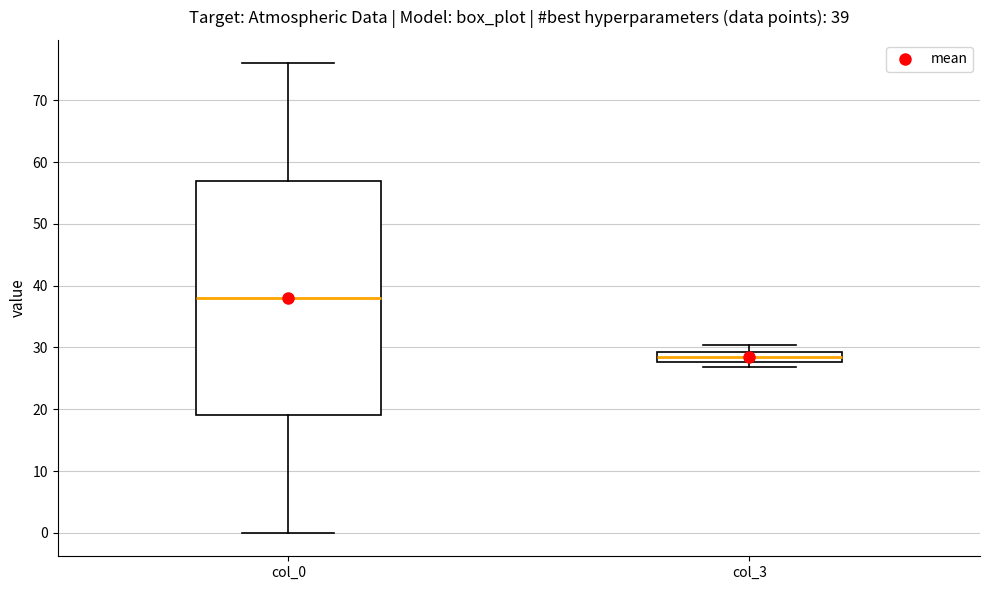

Which box is the tallest, from its lower edge to its upper edge?

col_0